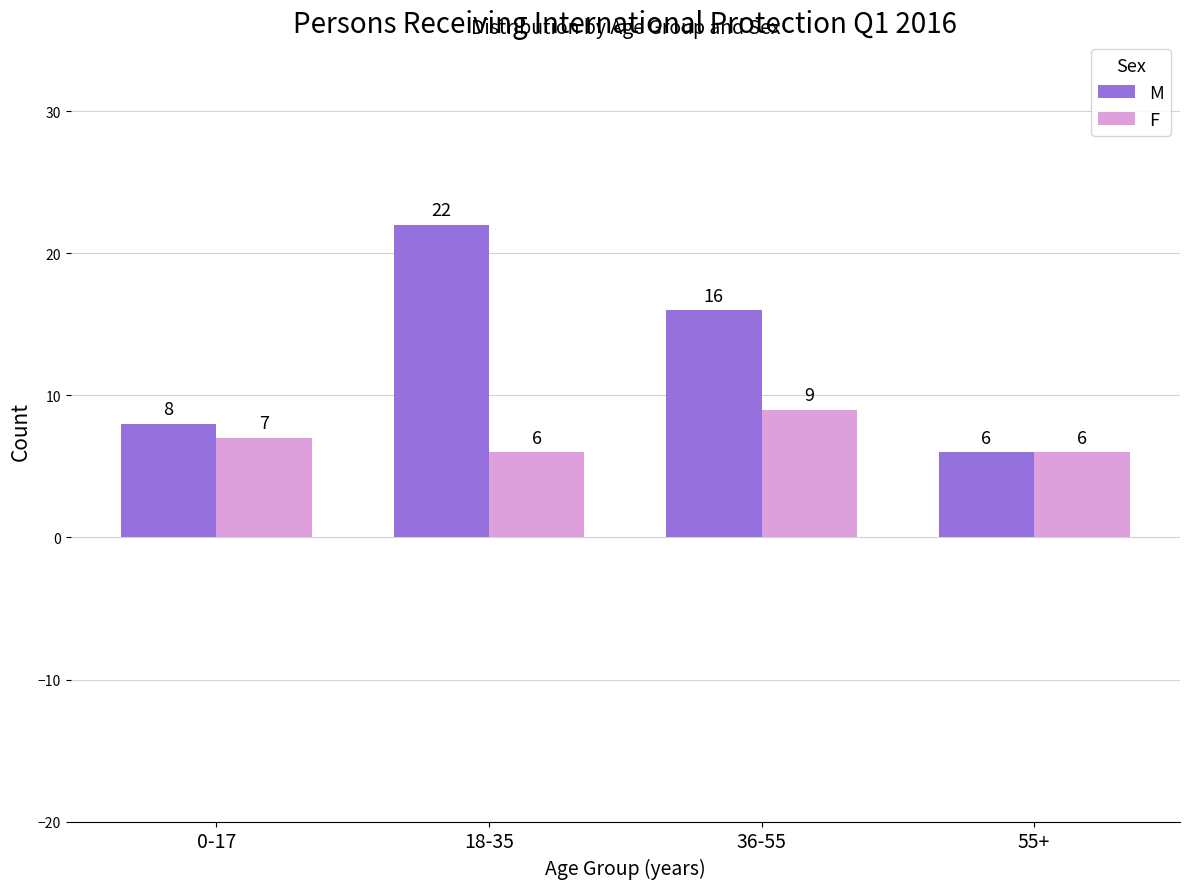

How many bars are there in total?

8